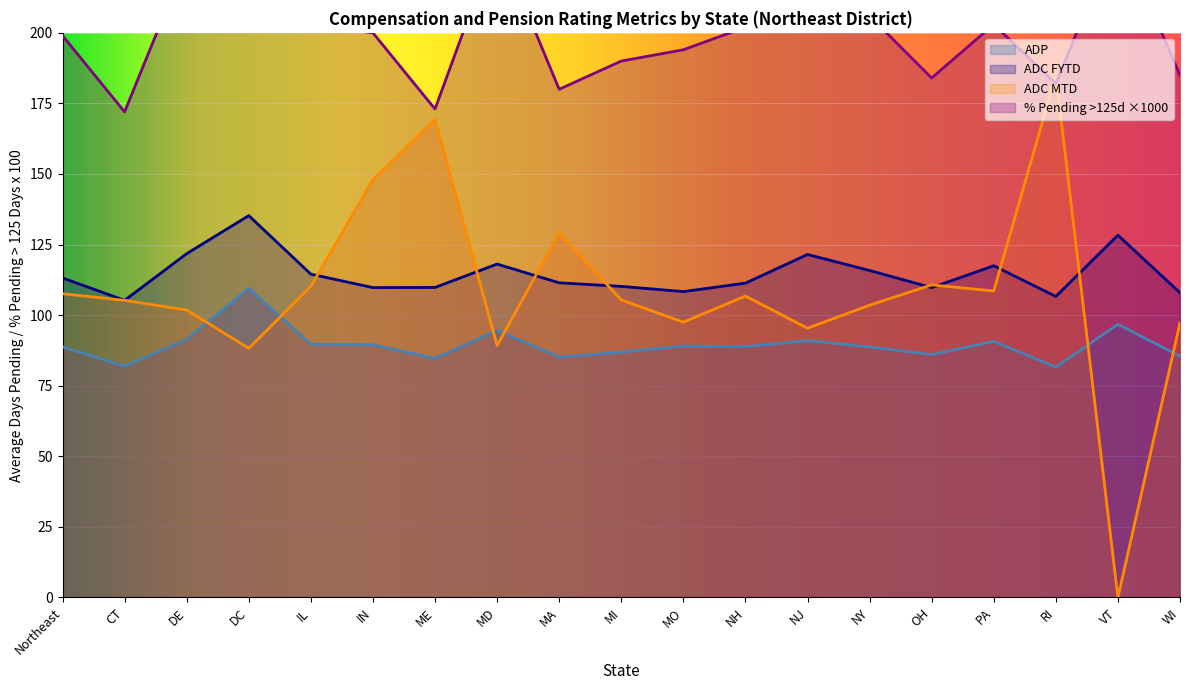

Where is the first local minimum for ADC FYTD?

CT